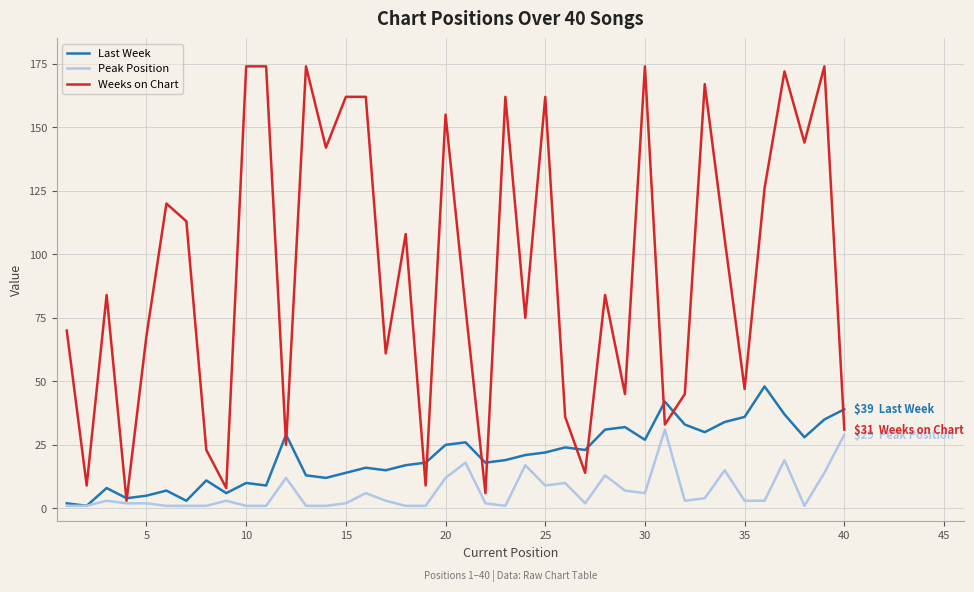

Which series has the largest total across all categories?

Weeks on Chart